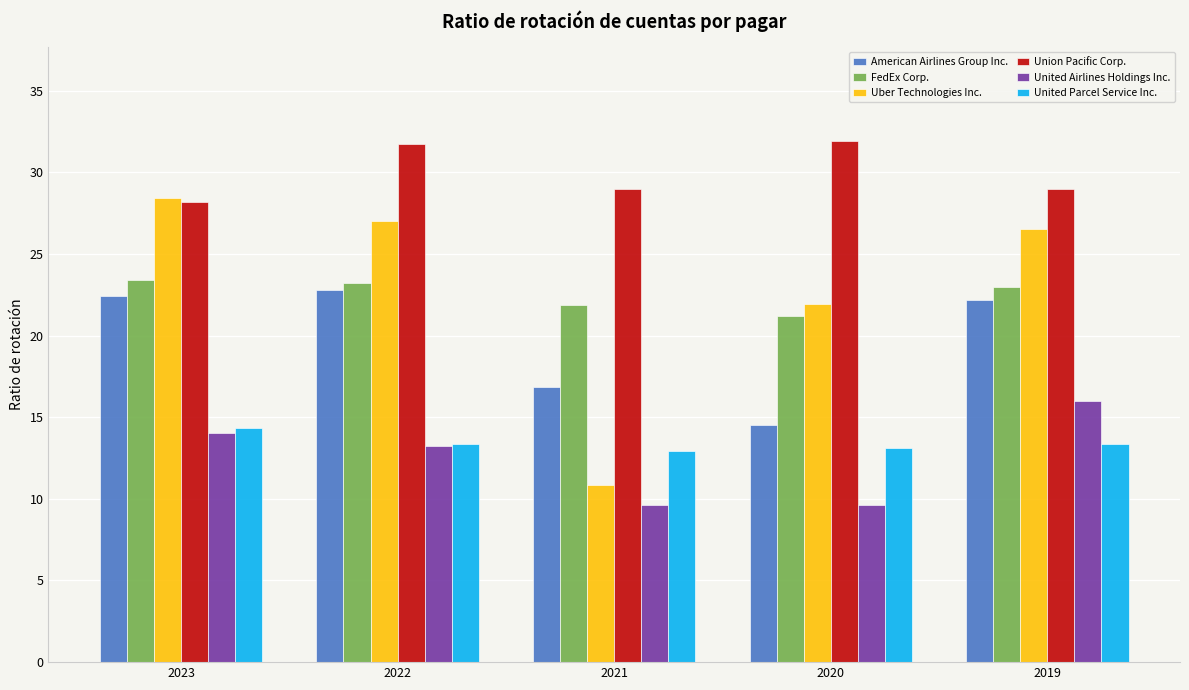

Which series has the widest spread of values?

Uber Technologies Inc.